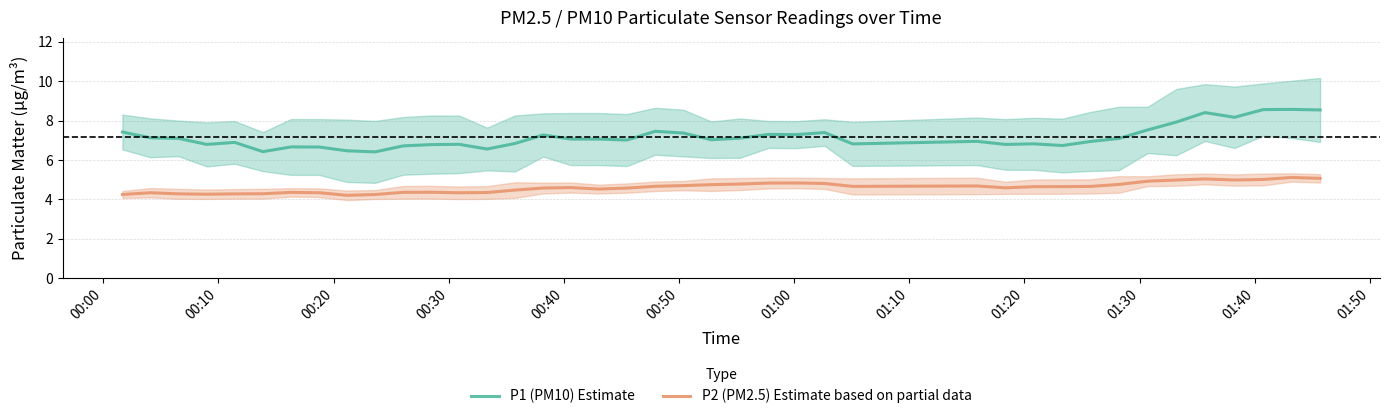

What is the minimum value for P2 (PM2.5) Estimate based on partial data?

4.2